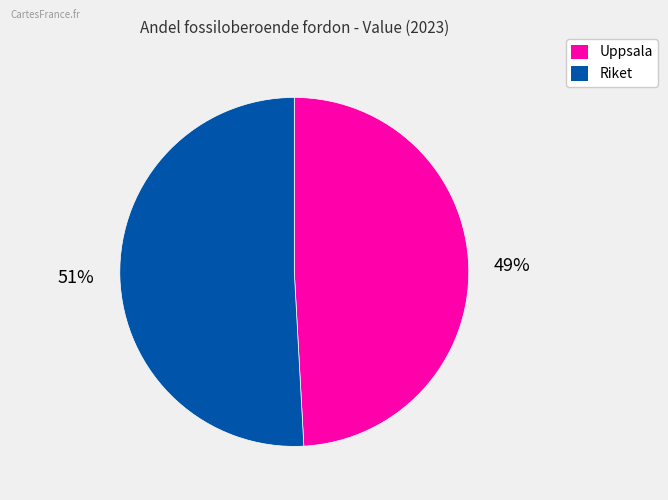

To the nearest percent, what portion does Riket represent?

51%